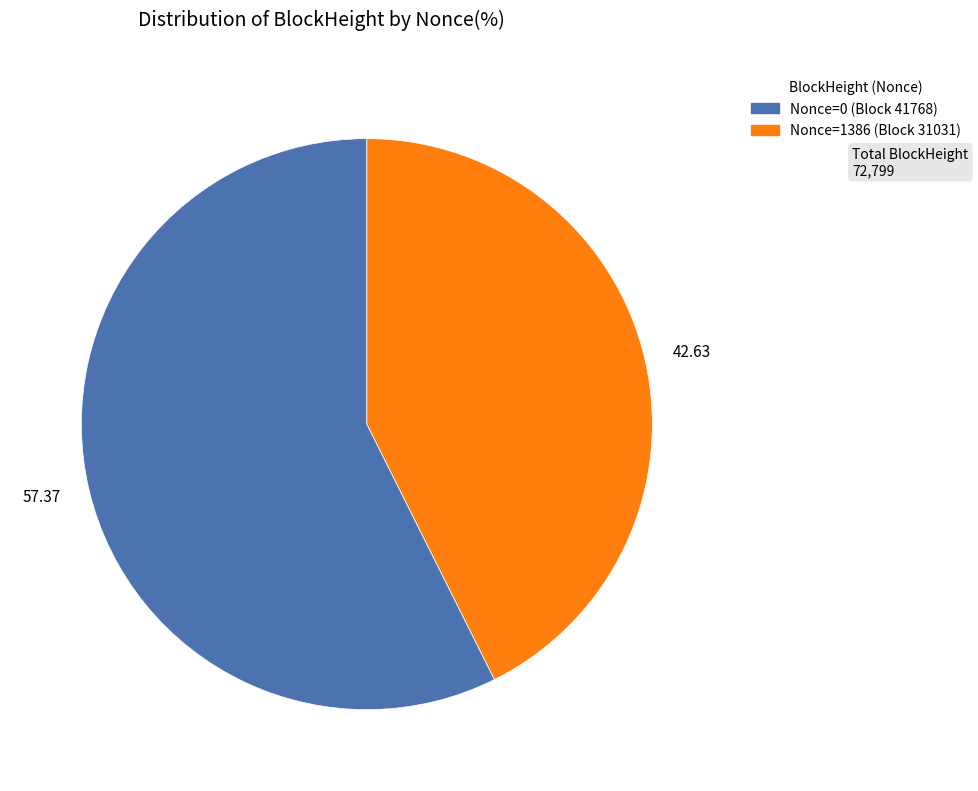

Combined, do 57.37 and 42.63 account for over 50%?

Yes